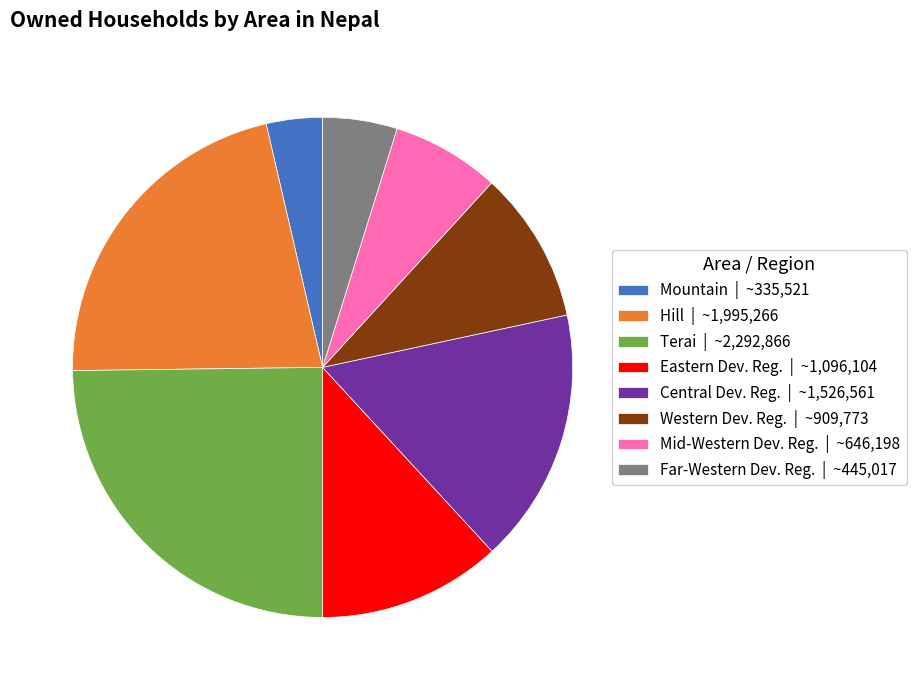

How many slices are in this pie chart?

8